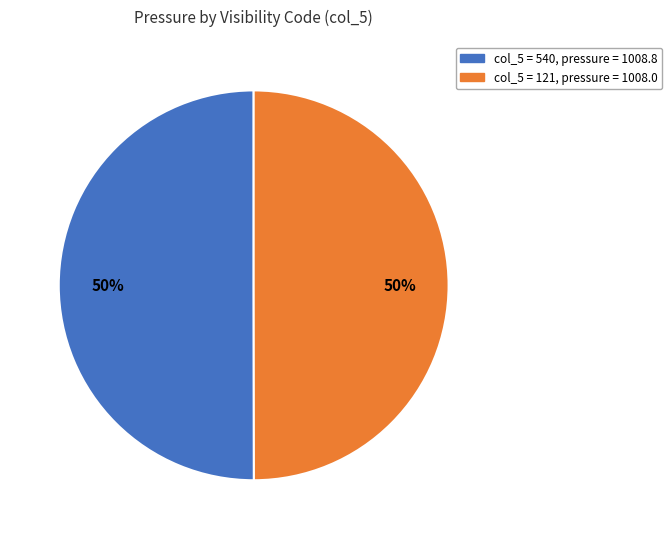

To the nearest percent, what percentage of the pie is col_5 = 540, pressure = 1008.8?

50%